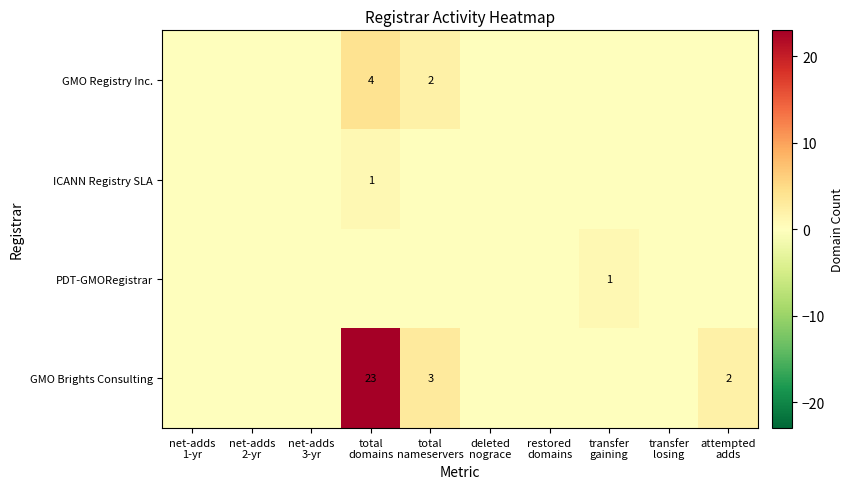

What is the sum of all GMO Registry Inc. values?

6